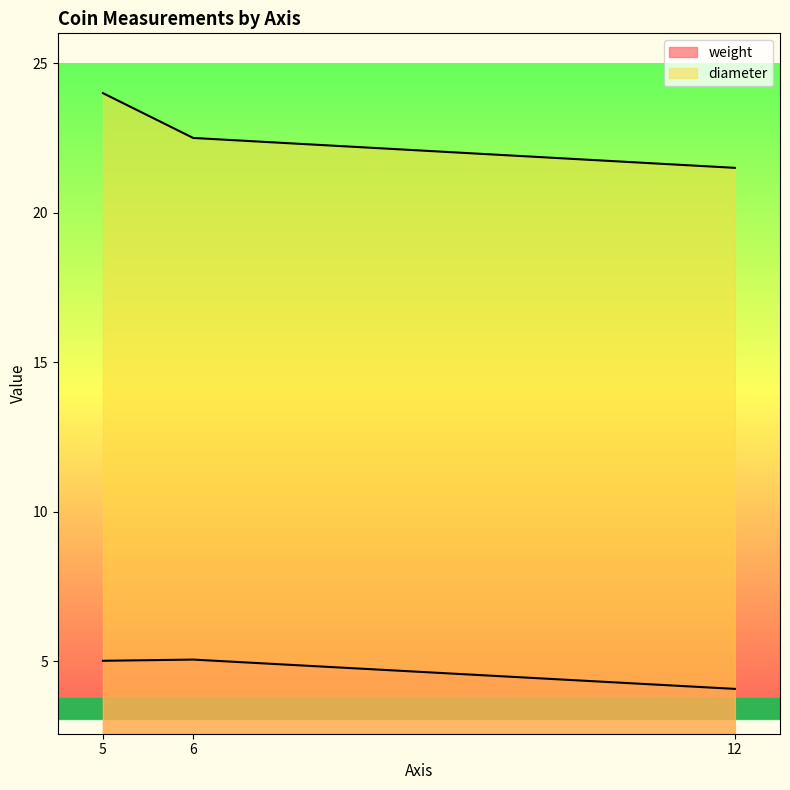

How many values in the weight series are below 5?

1